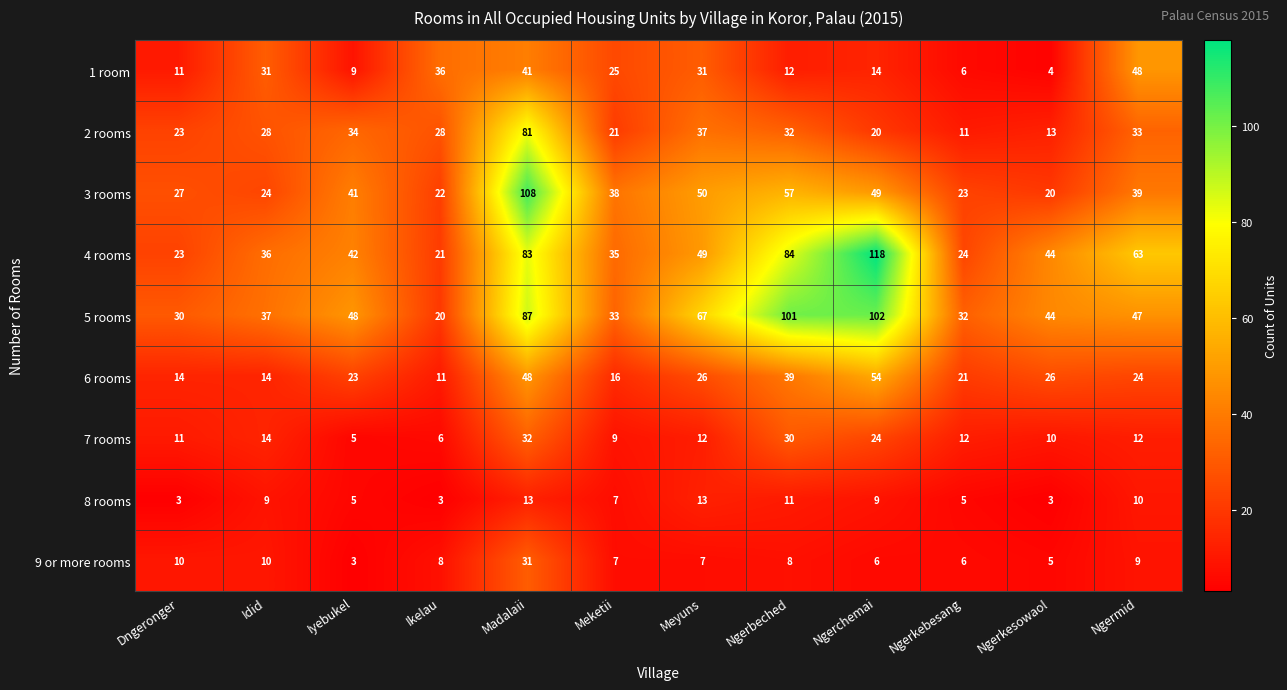

Which series has the widest spread of values?

4 rooms